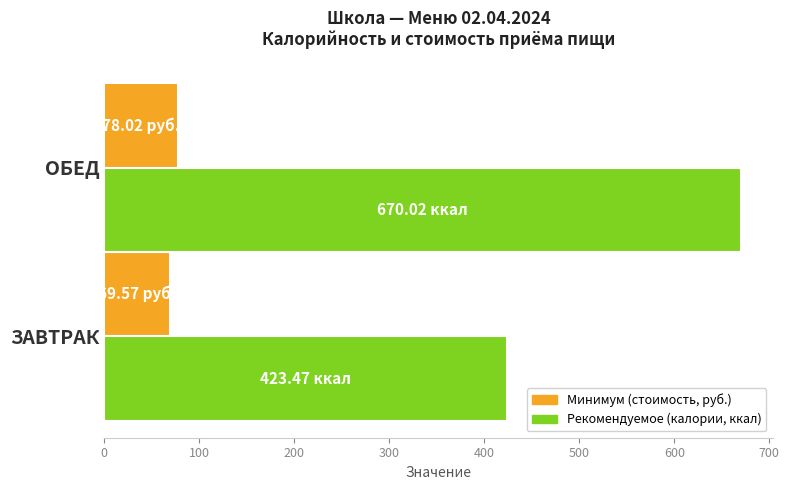

Which label corresponds to the largest value in the chart?

ОБЕД